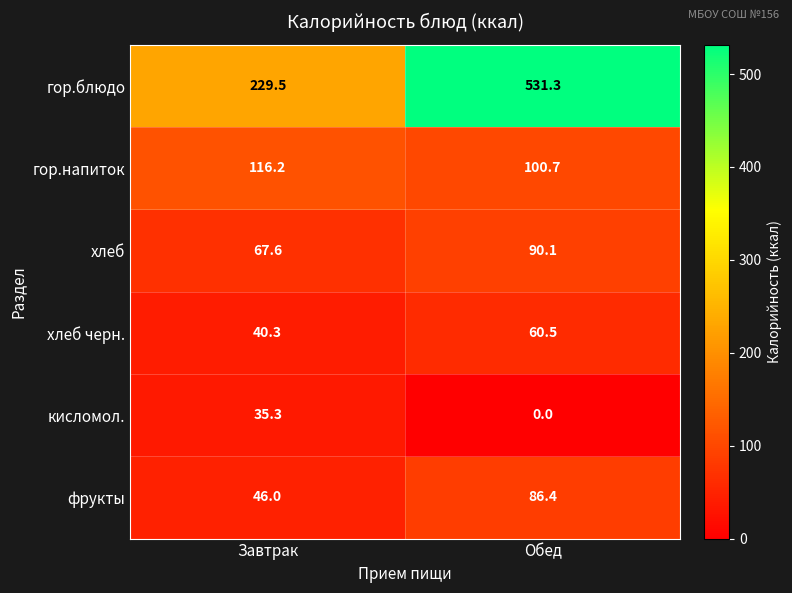

What is the sum of all кисломол. values?

35.3